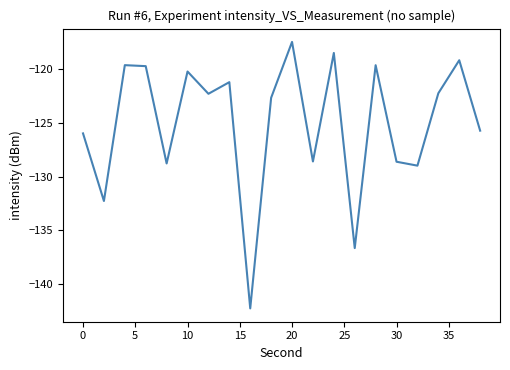

What is the difference between the maximum and minimum values?

24.8